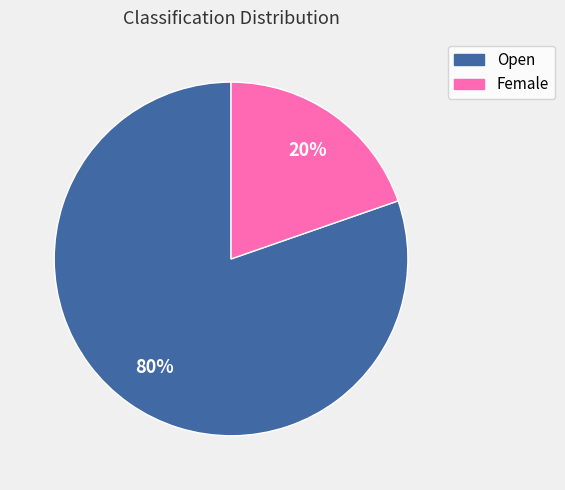

What is the smallest slice in the pie chart?

Female